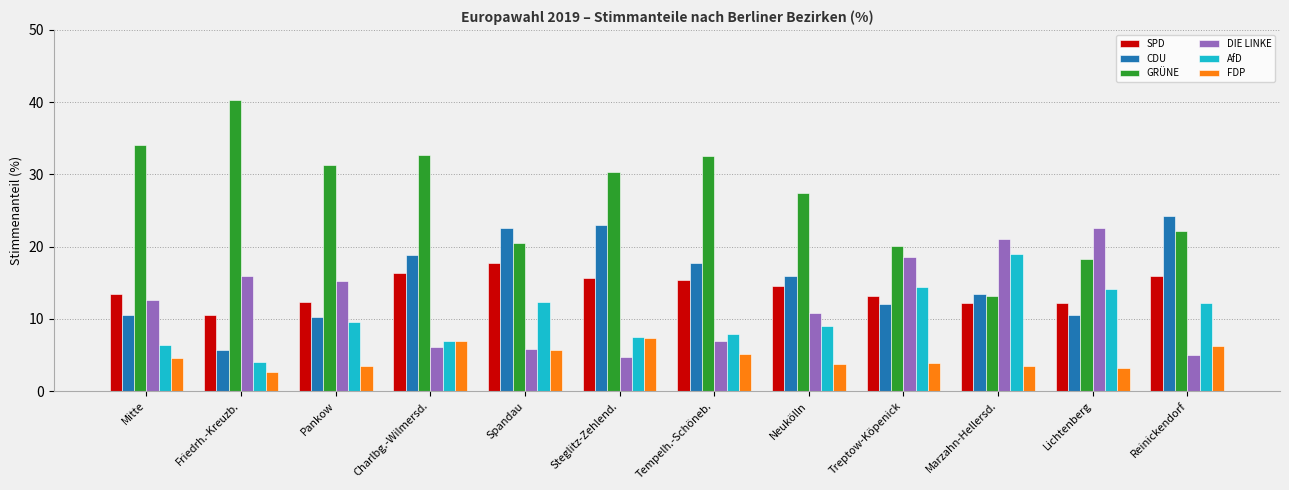

What is the total value across all series at Treptow-Köpenick?

82.1